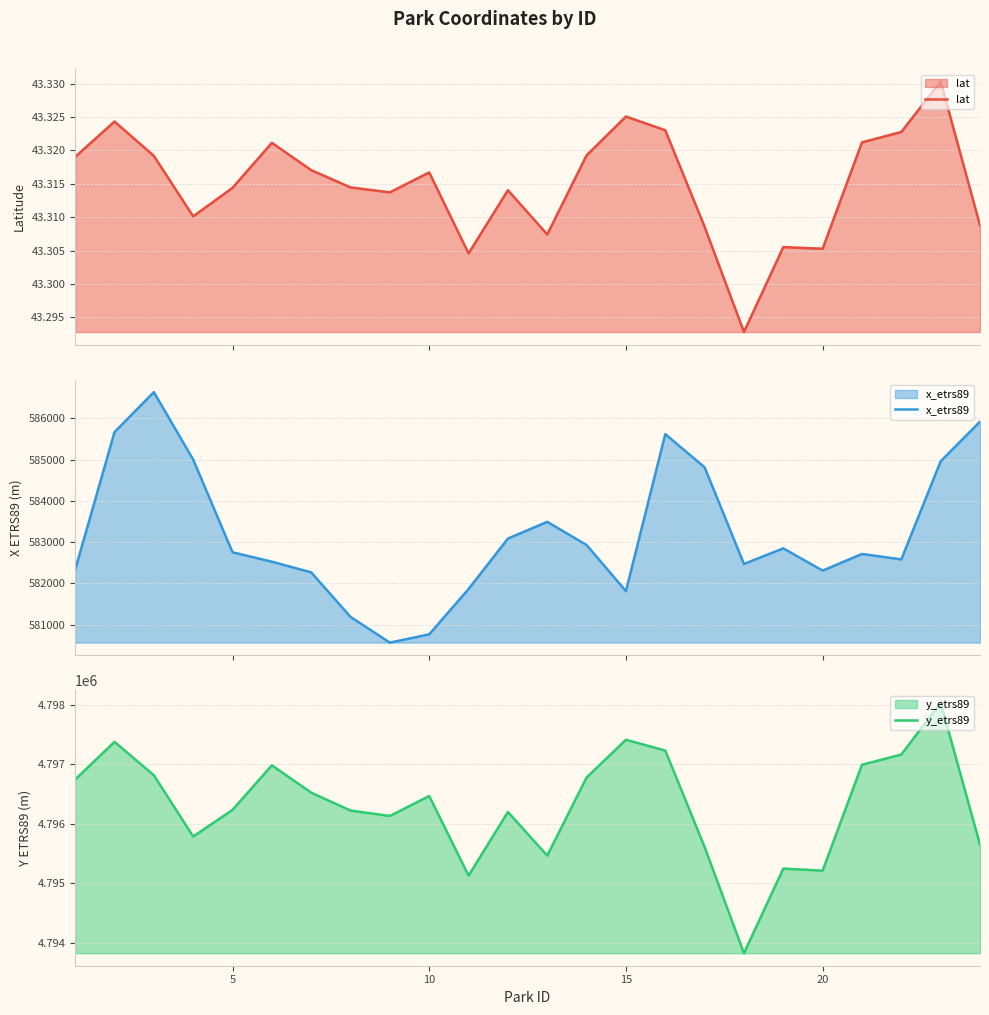

Where is the first local maximum for y_etrs89?

2